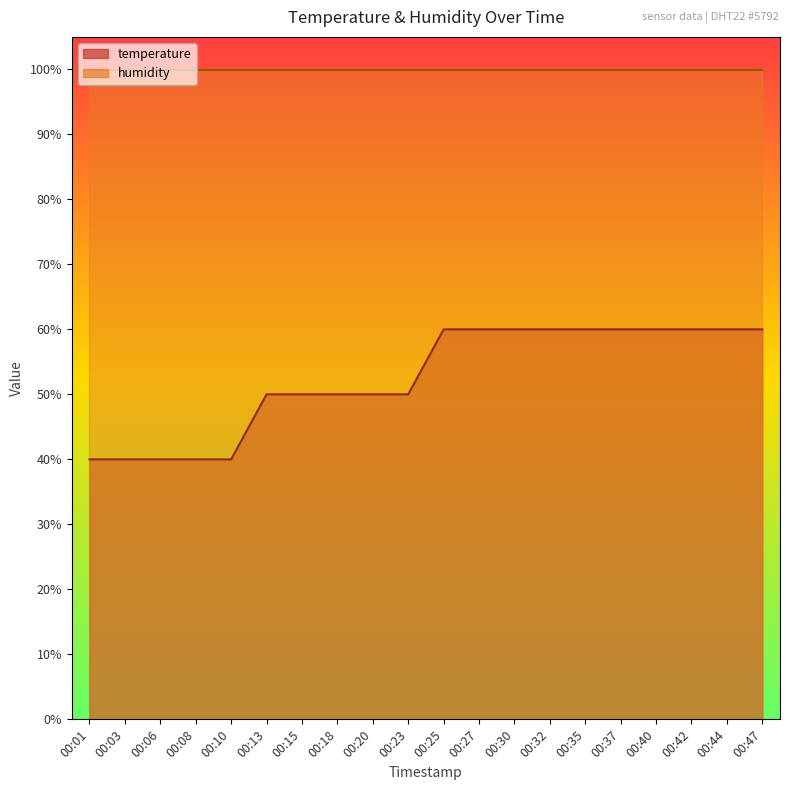

What is the ratio of the value at 00:30 to the value at 00:08?

1.5